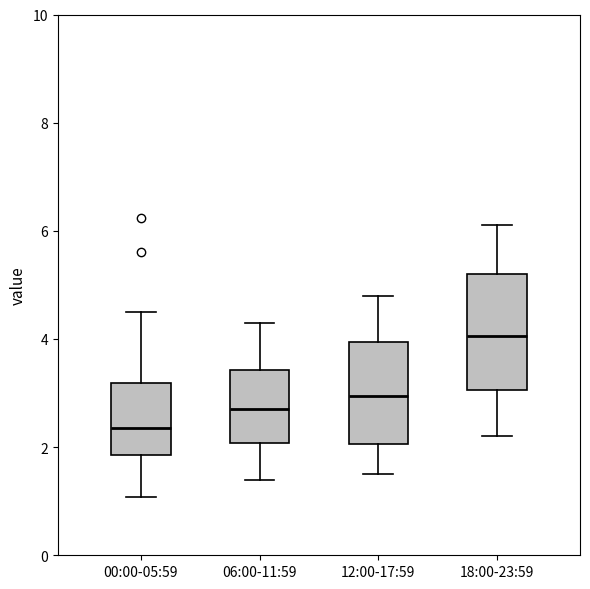

Comparing the boxes themselves (not the whiskers), which one is the tallest?

18:00-23:59